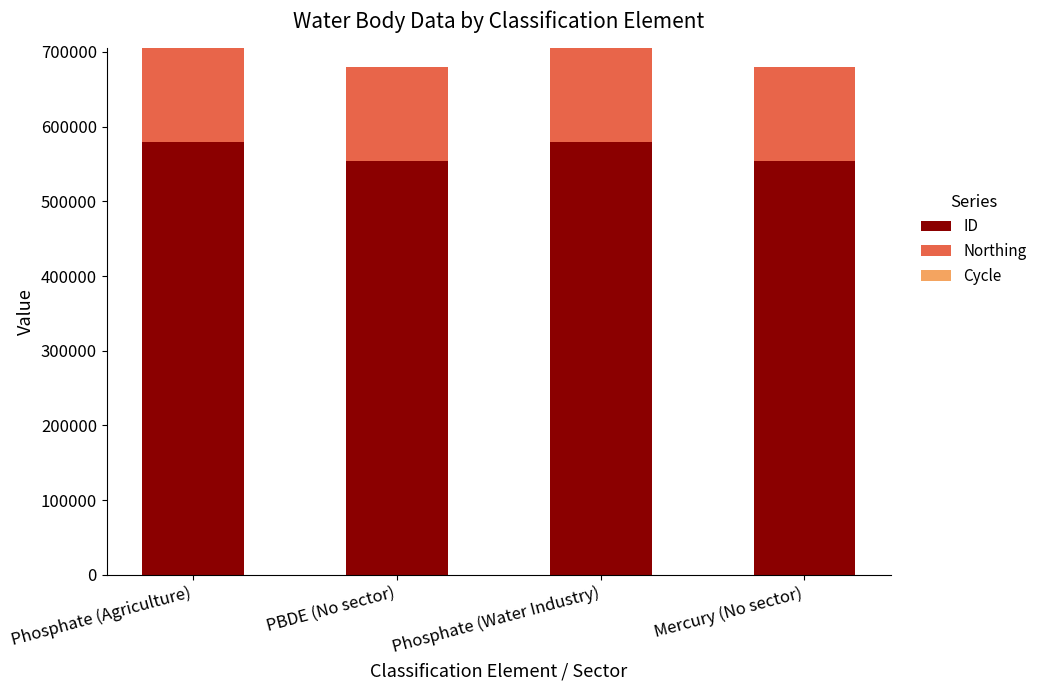

The ID series shows 554022 at Mercury (No sector). True or false?

True